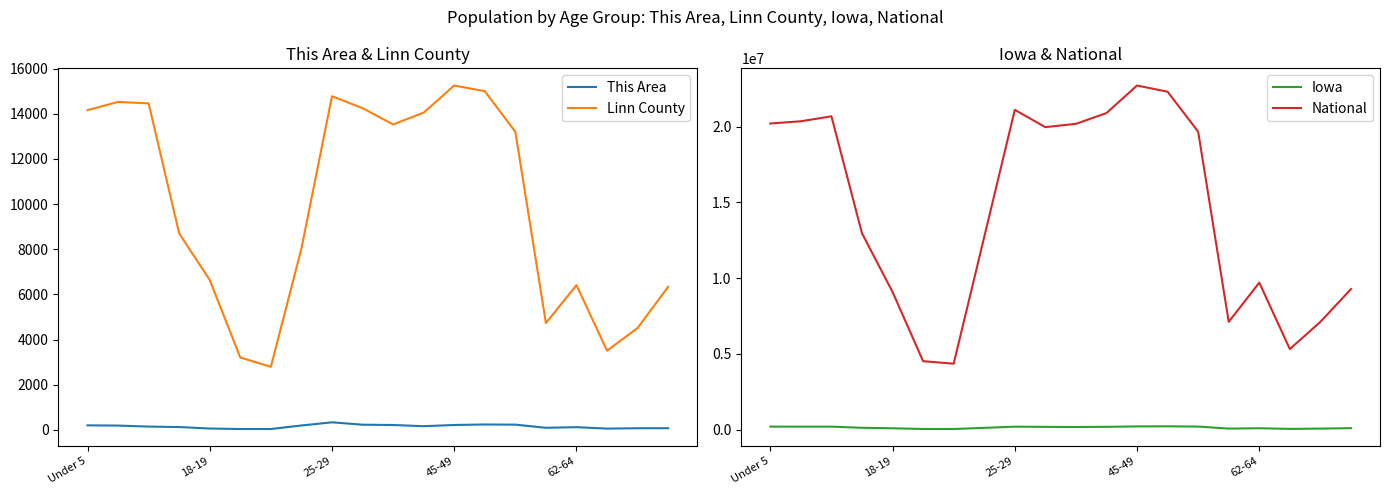

Reading left to right, what are all the values shown in this chart?

This Area: 206	196	151	131	65	44	44	200	340	235	221	169	222	245	237	98	125	62	78	79
Linn County: 14160	14525	14460	8702	6641	3208	2798	8033	14778	14249	13529	14051	15252	15001	13202	4735	6414	3512	4517	6341
Iowa: 202123	200646	200904	124320	92517	47227	44695	121428	197843	184740	177148	187400	216482	223244	204393	72152	96205	52304	72061	100291
National: 20201362	20348657	20677194	12954254	9086089	4519129	4354294	12712576	21101849	19962099	20179642	20890964	22708591	22298125	19664805	7113727	9704197	5319902	7115361	9278166